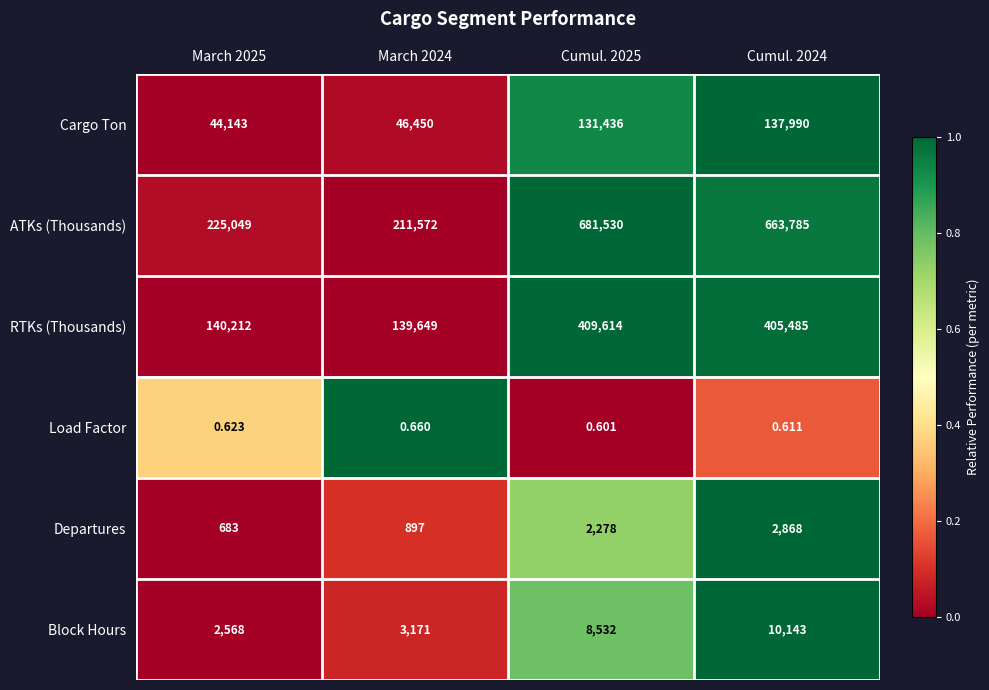

What is the difference between the highest and lowest values at Cumul. 2025?

681529.4